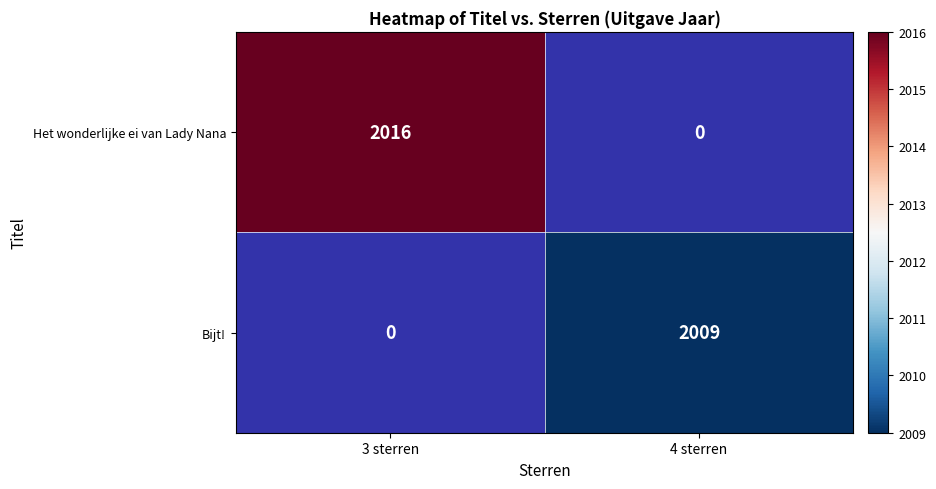

The Bijt! series shows 3386 at 4 sterren. True or false?

False